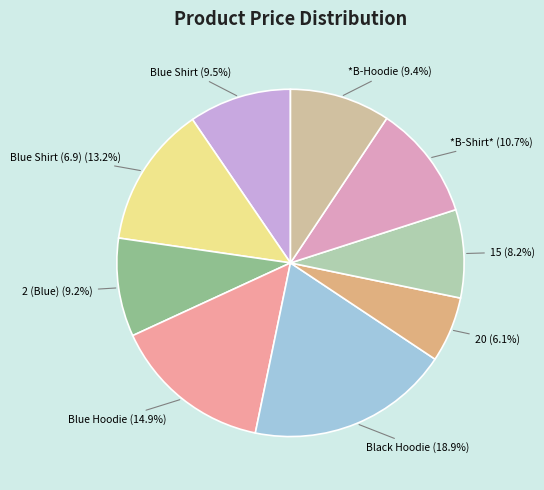

Which slice is the largest?

Black Hoodie